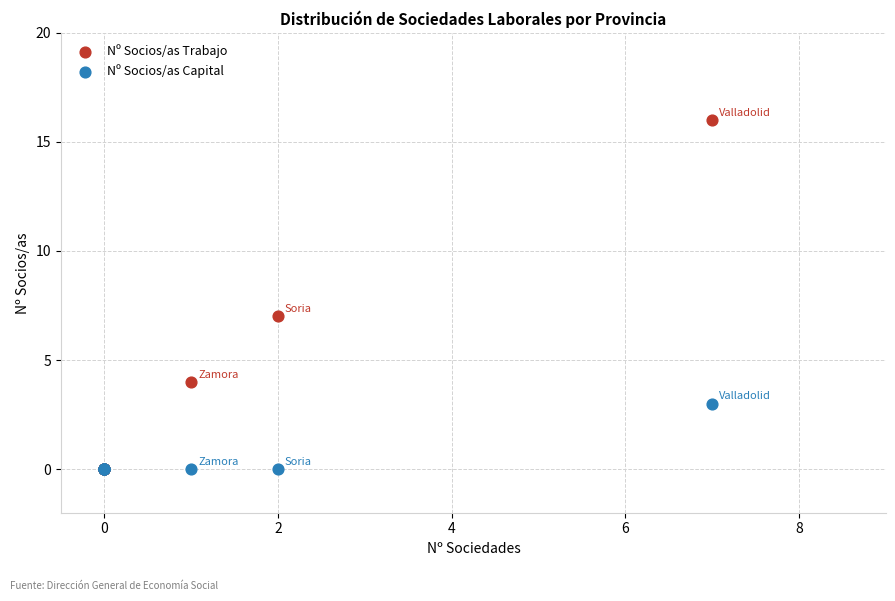

Across all series, what Y value is closest to 8?

7